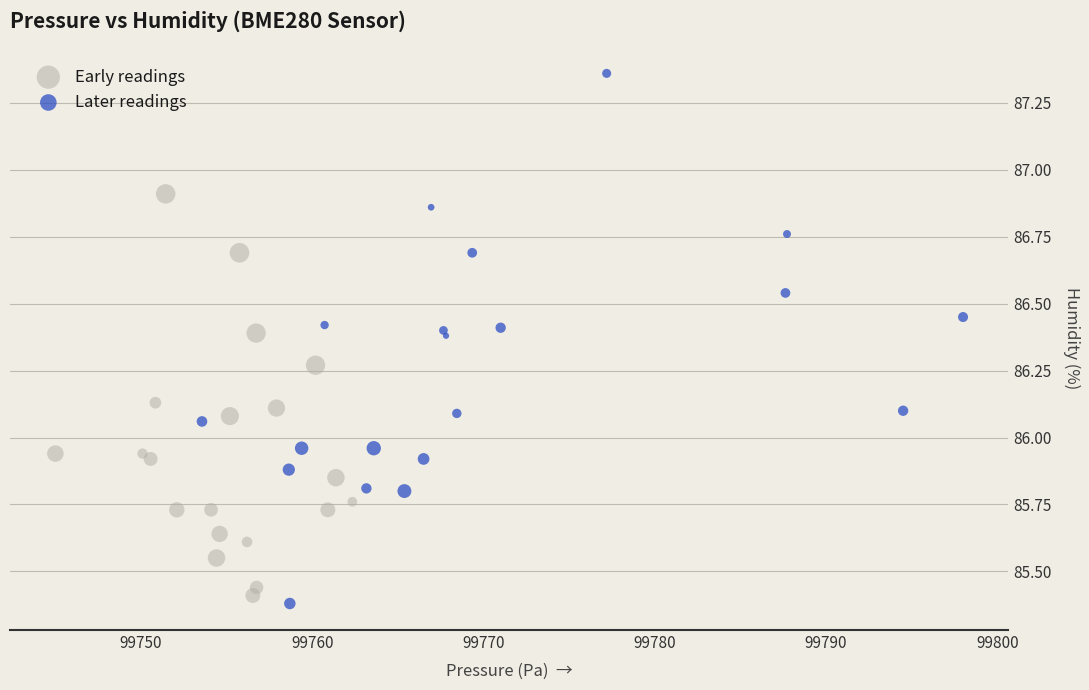

Which series reaches the maximum Y coordinate?

Later readings